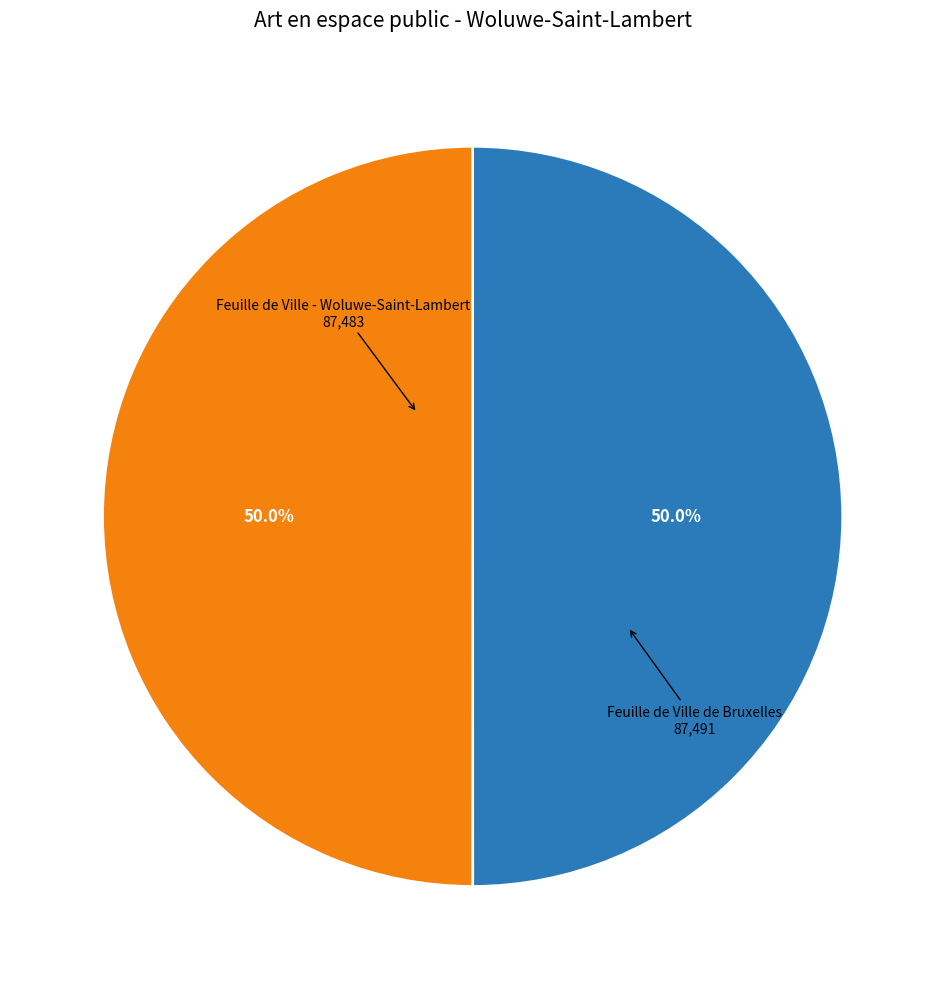

What is the ratio of the value at Feuille de Ville de Bruxelles to the value at Feuille de Ville - Woluwe-Saint-Lambert?

1.0